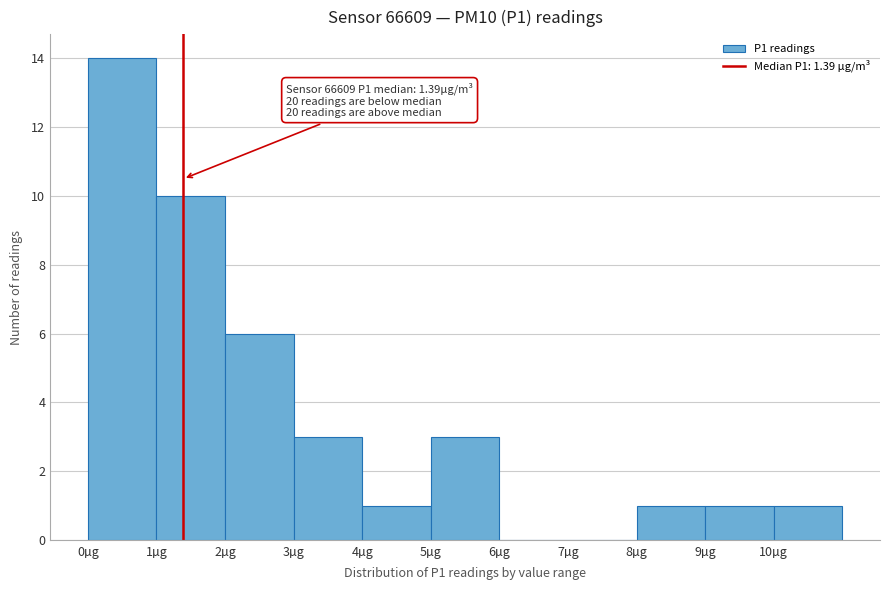

Which range on the x-axis has the tallest bar?

0 to 1